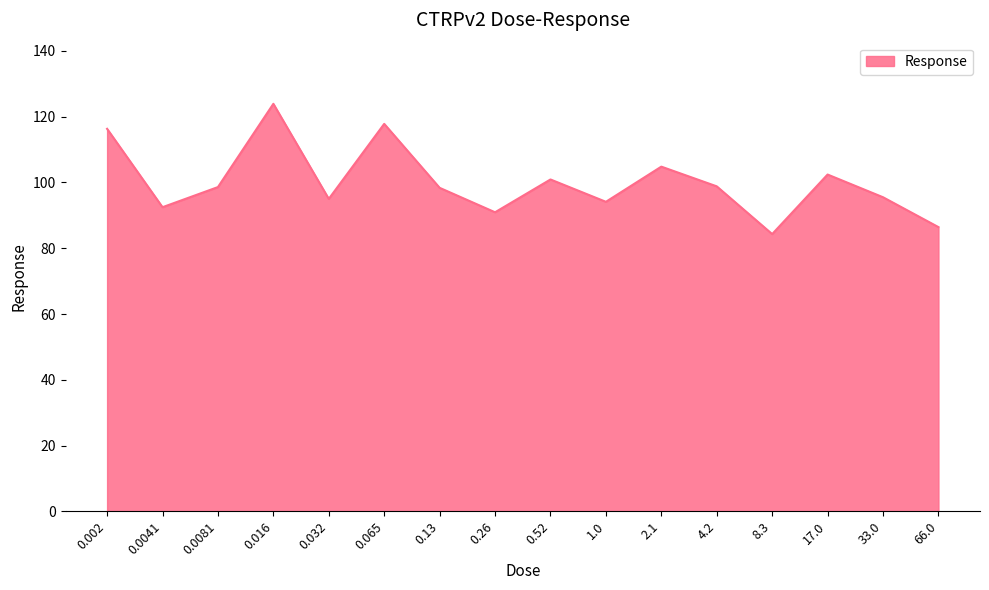

What is the greatest value displayed?

123.9